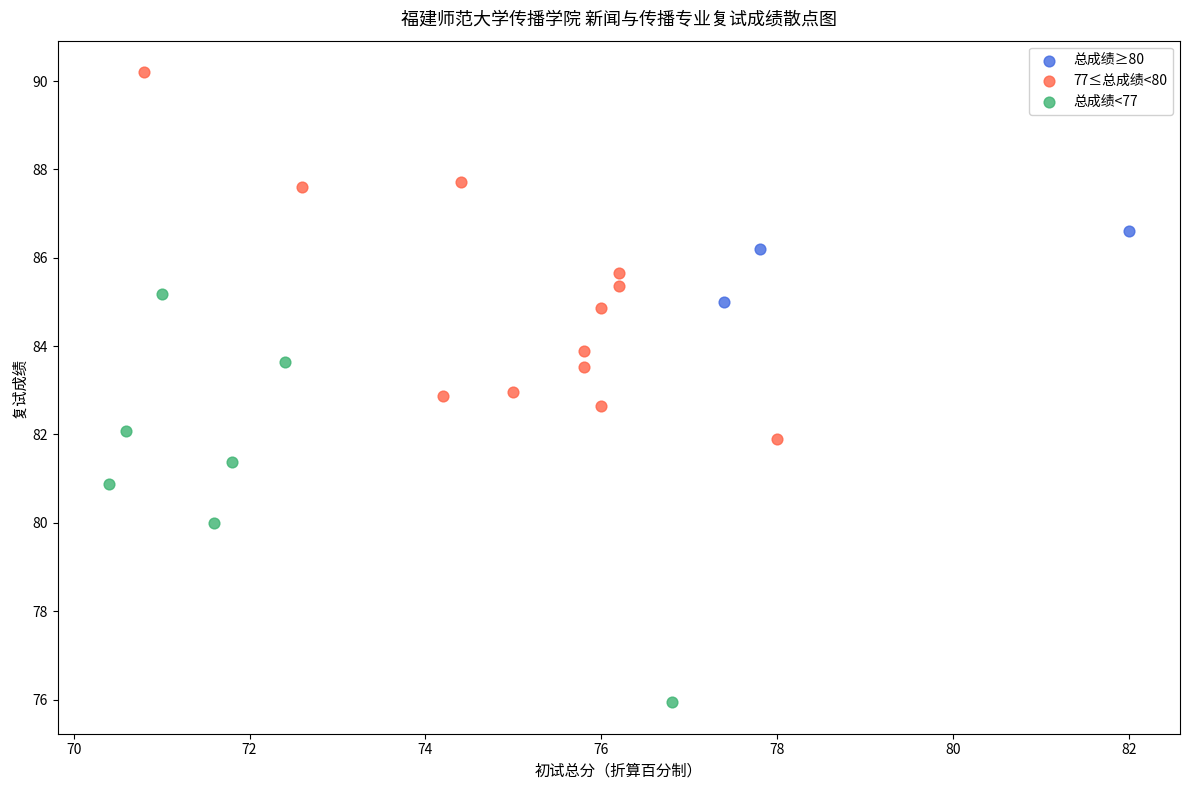

Which series has the widest spread of Y values?

总成绩<77